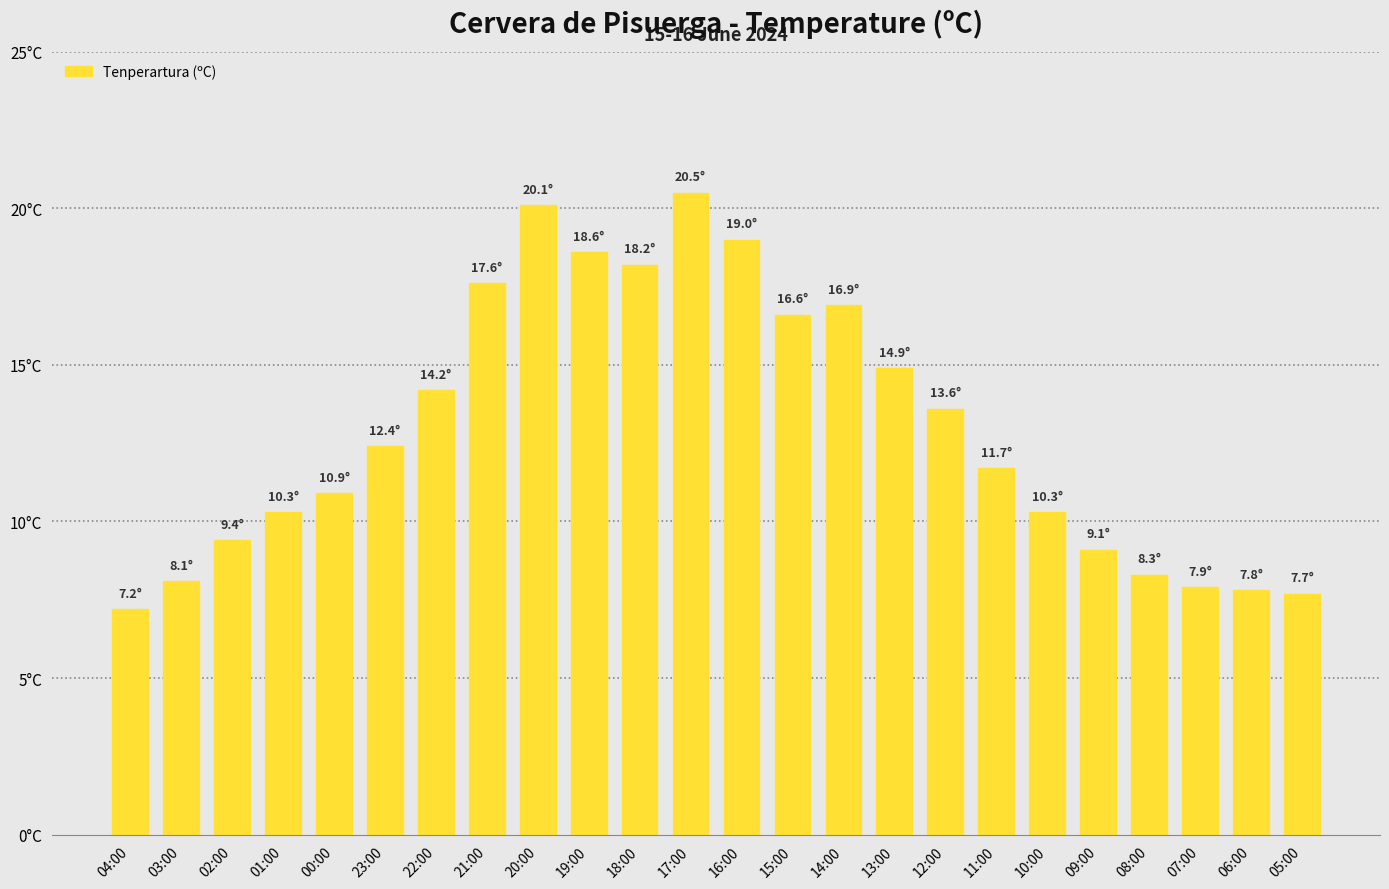

What is the minimum value shown in the chart?

7.2